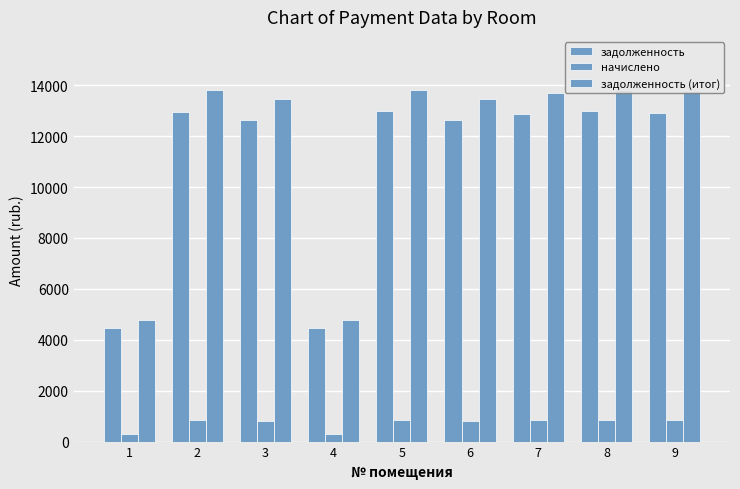

Which series has the widest spread of values?

задолженность (итог)